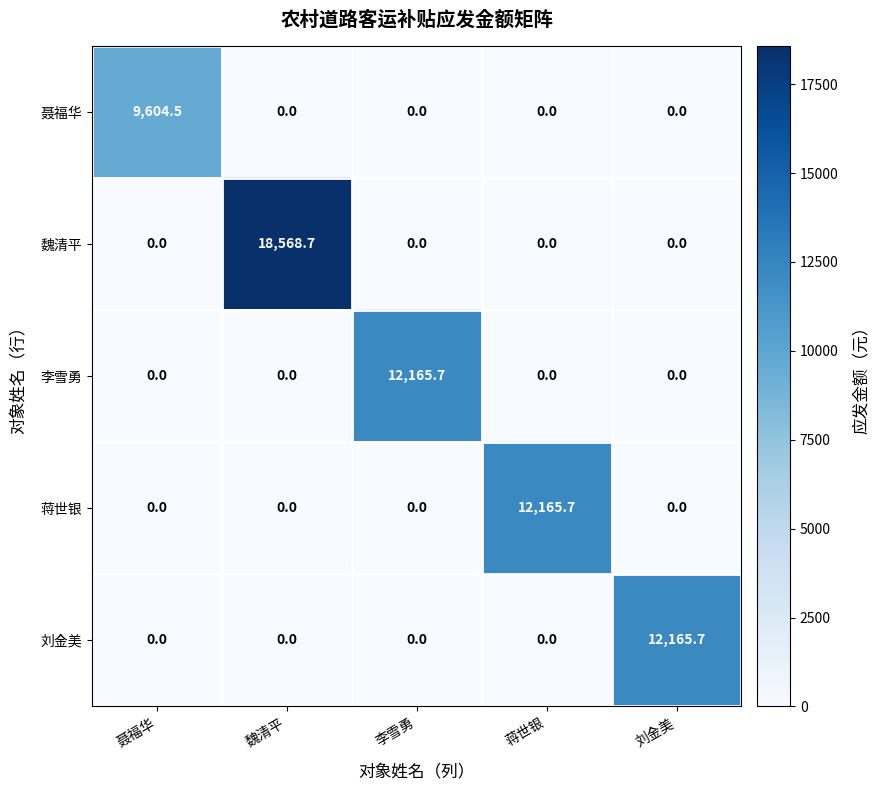

What is the average value of the 蒋世银 series?

2433.1